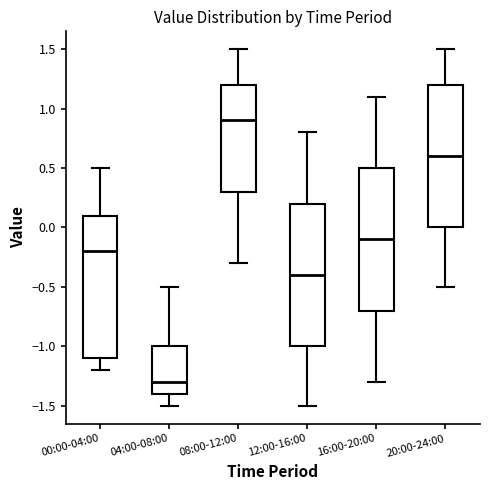

Reading left to right, read every box against the y-axis: the position of its median line, the range the box covers, and the ends of its whiskers. The values are not printed on the chart, so give them approximately, as read against the axis.

00:00-04:00: median -0.2, box -1.1 to 0.1, whiskers -1.2 to 0.5
04:00-08:00: median -1.3, box -1.4 to -1.0, whiskers -1.5 to -0.5
08:00-12:00: median 0.9, box 0.3 to 1.2, whiskers -0.3 to 1.5
12:00-16:00: median -0.4, box -1.0 to 0.2, whiskers -1.5 to 0.8
16:00-20:00: median -0.1, box -0.7 to 0.5, whiskers -1.3 to 1.1
20:00-24:00: median 0.6, box 0.0 to 1.2, whiskers -0.5 to 1.5